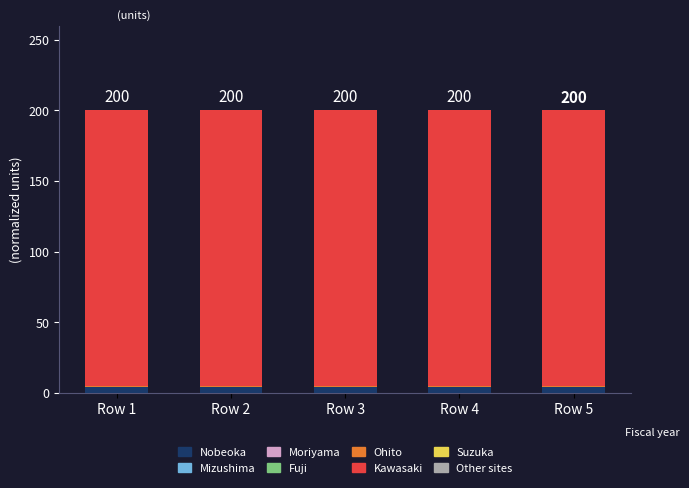

Are the bars horizontal?

No